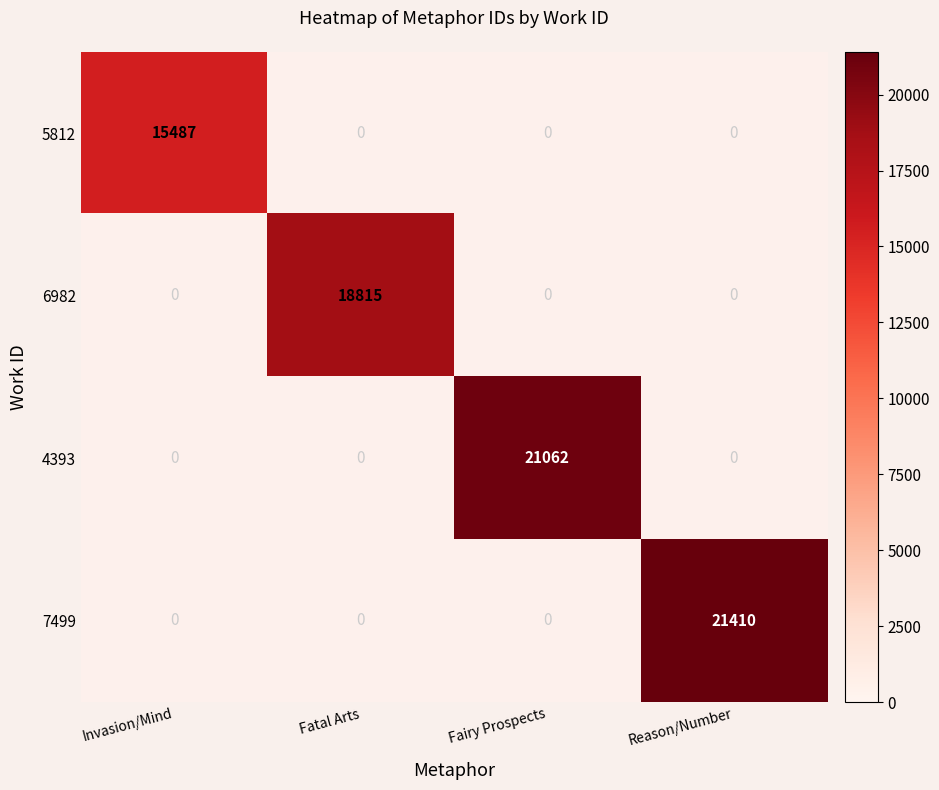

The value of 4393 at Fairy Prospects is 21062. True or false?

True